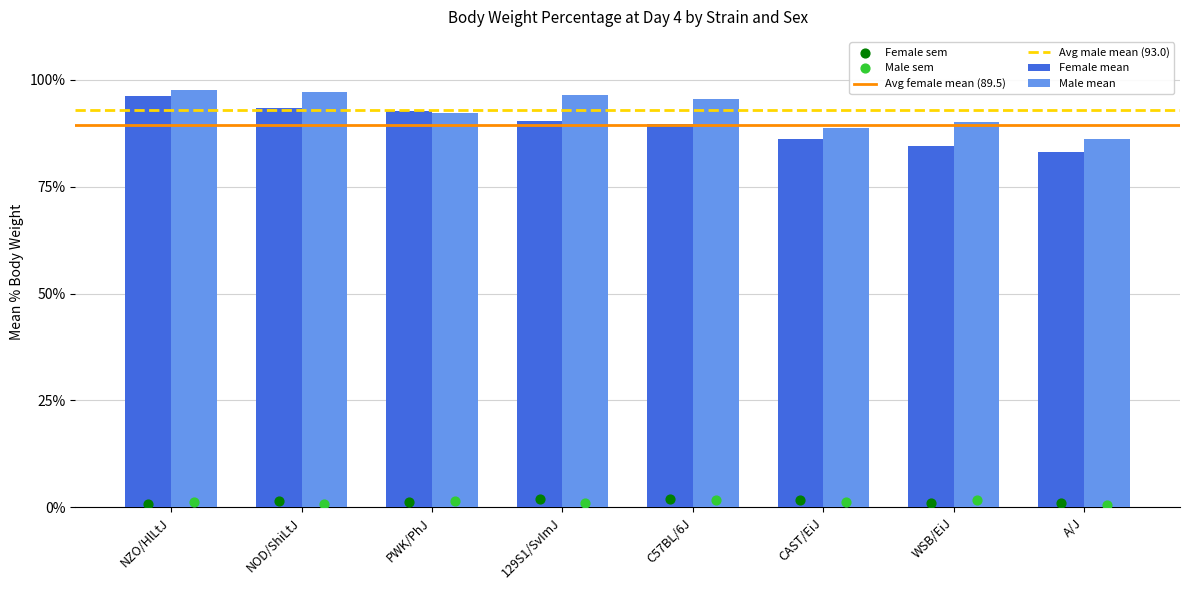

At how many categories does at least one series exceed 96?

3